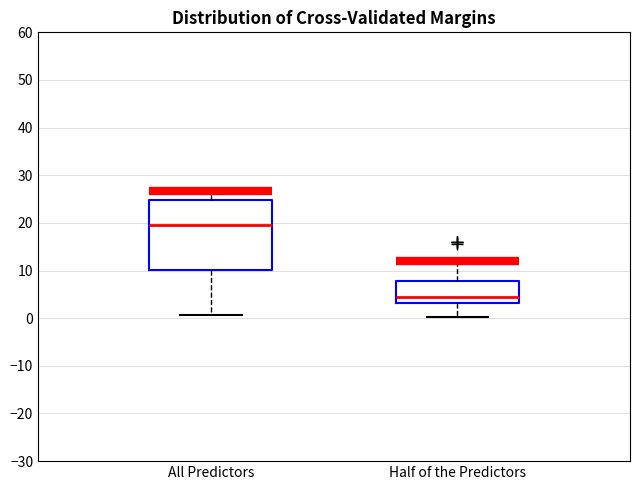

Comparing the boxes themselves (not the whiskers), which one is the tallest?

All Predictors